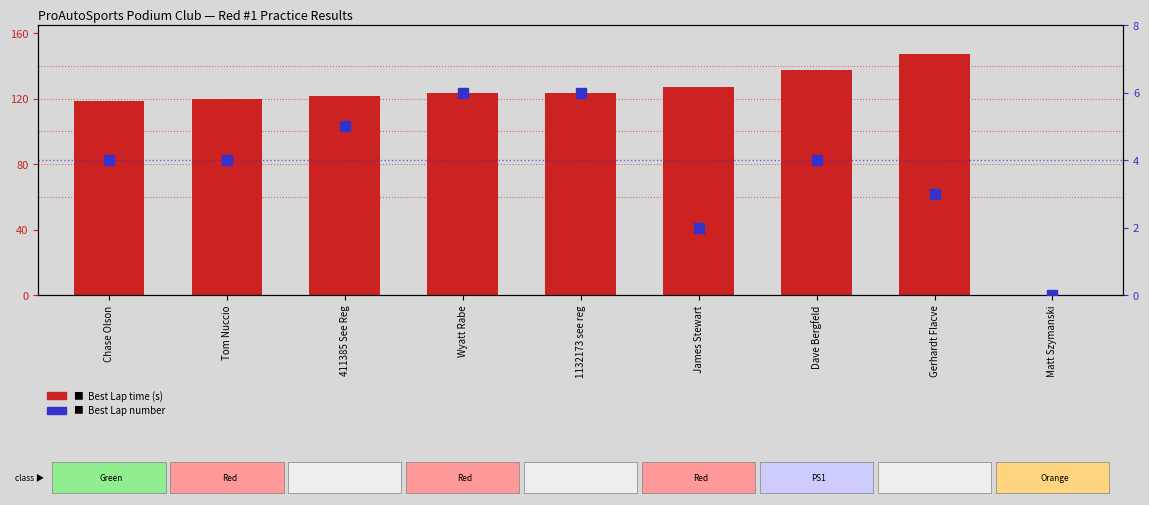

At which category is the sum across all series the highest?

Gerhardt Flacve